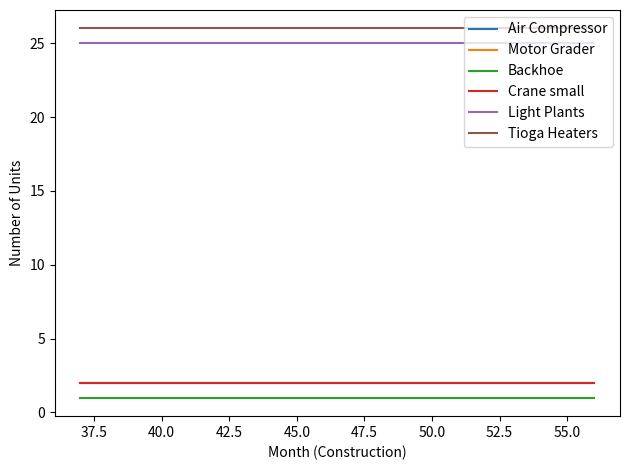

Is this an area chart (filled region under the line)?

No